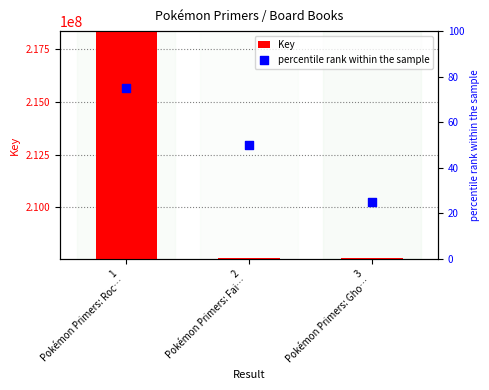

What are all the series names shown in the legend?

Key, percentile rank within the sample